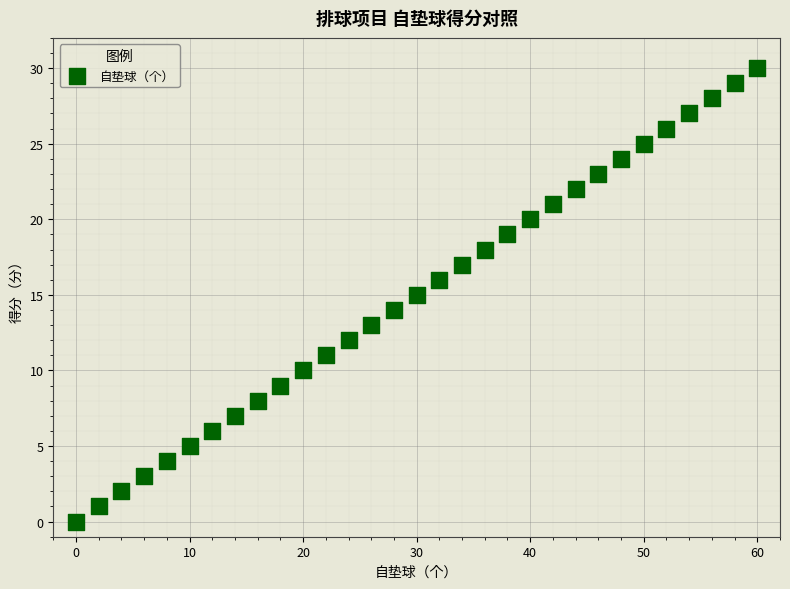

What is the range of Y values (max minus min)?

30